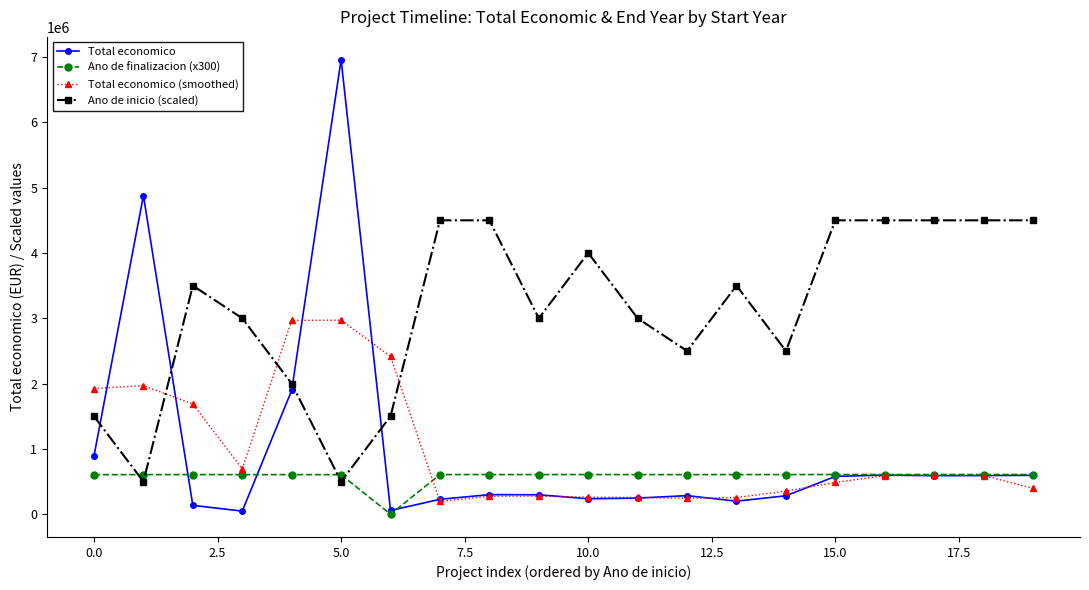

What is the highest value of the Total economico (smoothed) series?

2971216.3